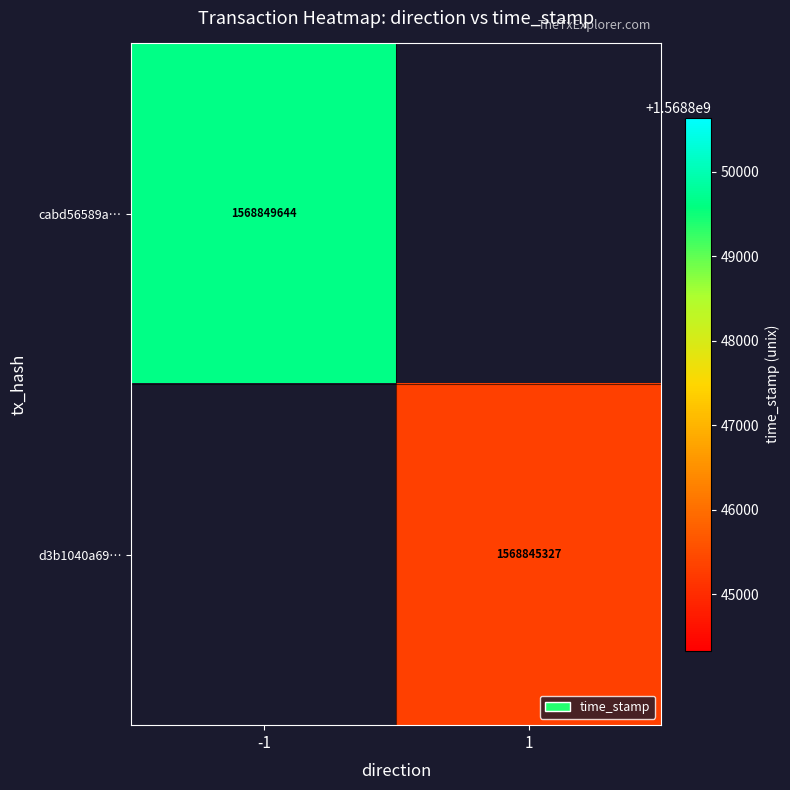

The cabd56589a… series shows 1568849644 at -1. True or false?

True